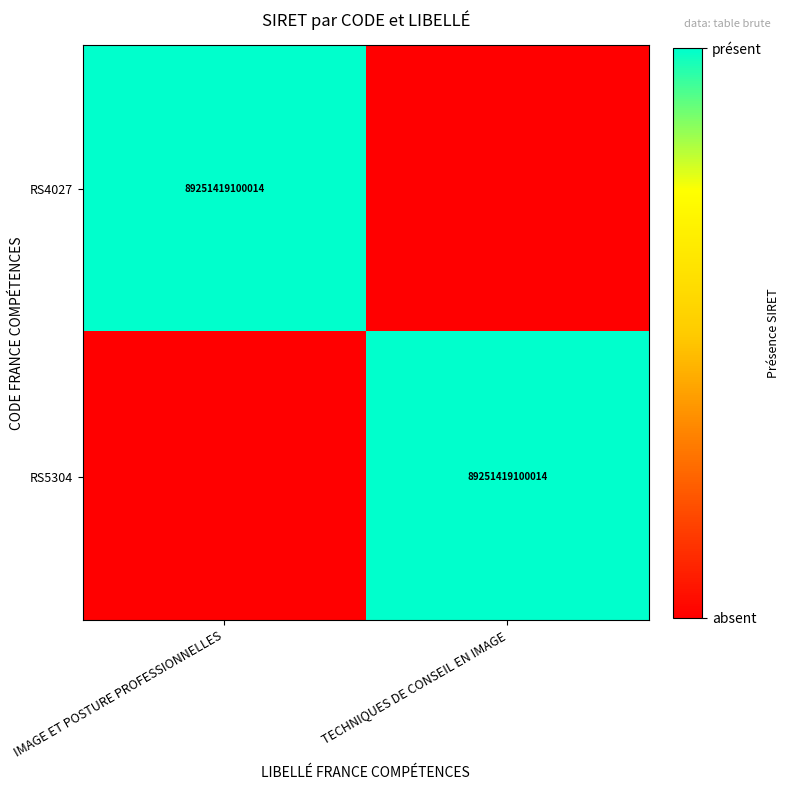

The value of RS4027 at IMAGE ET POSTURE PROFESSIONNELLES is 89251419100014. True or false?

True